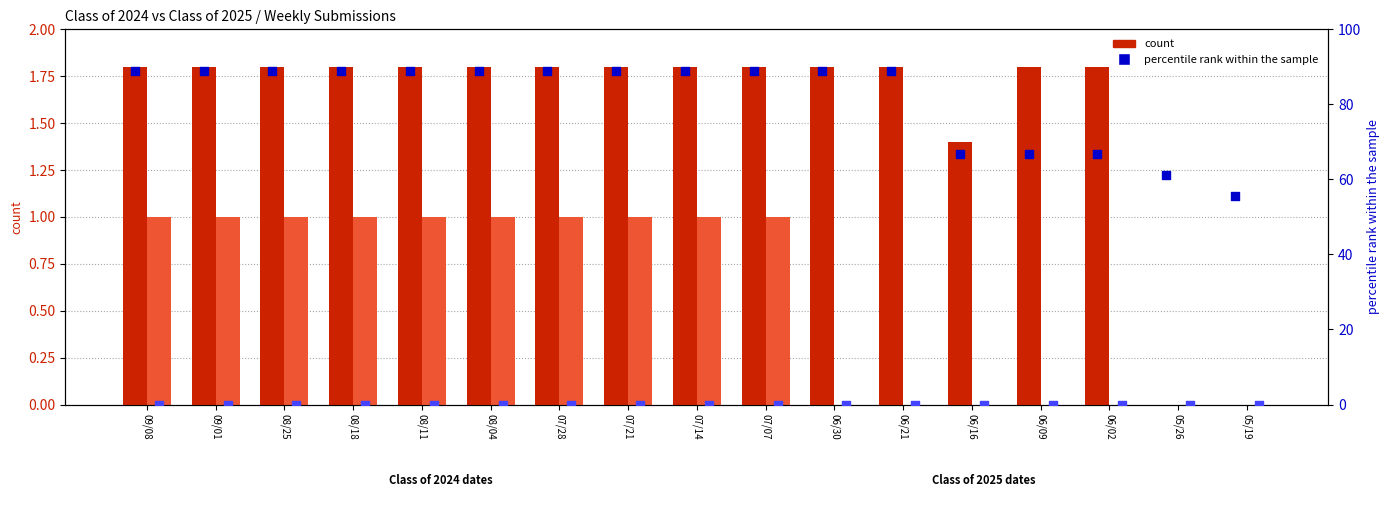

What is the total value across all series at 06/09?

68.5